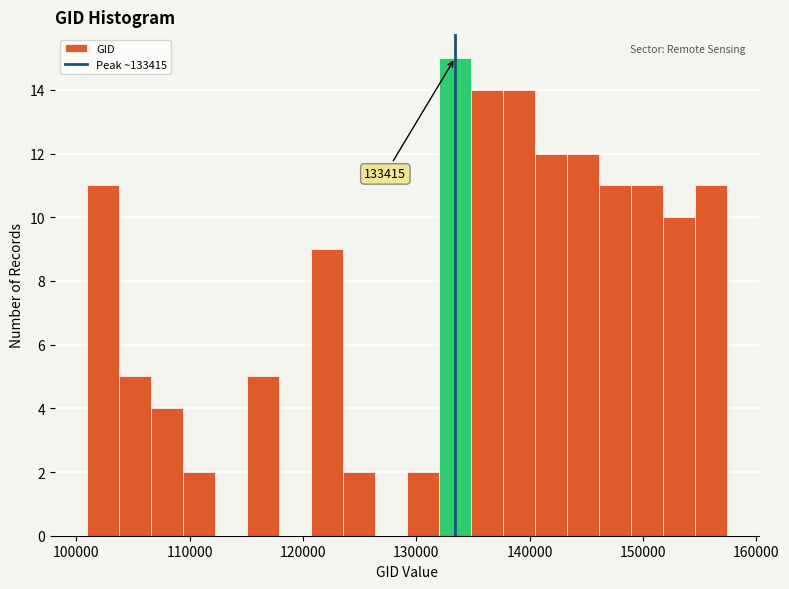

Around what value on the x-axis is the tallest bar? Give the approximate position of its centre, as read against the axis.

133000